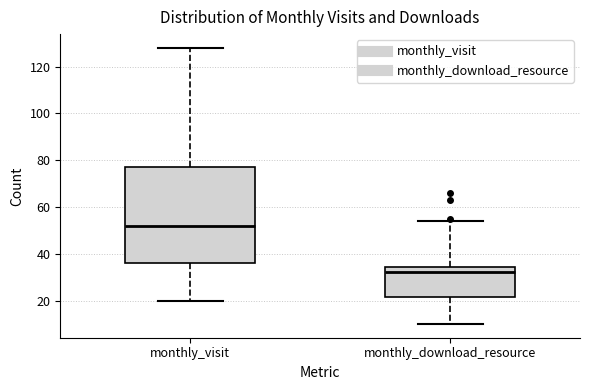

Reading left to right, transcribe this box plot: for each box, give where its median line is, the range the box spans, and where its two whiskers end, as read against the y-axis. The values are not printed on the chart, so give them approximately, as read against the axis.

monthly_visit: median 52, box 36 to 78, whiskers 20 to 128
monthly_download_resource: median 32, box 22 to 34, whiskers 10 to 54